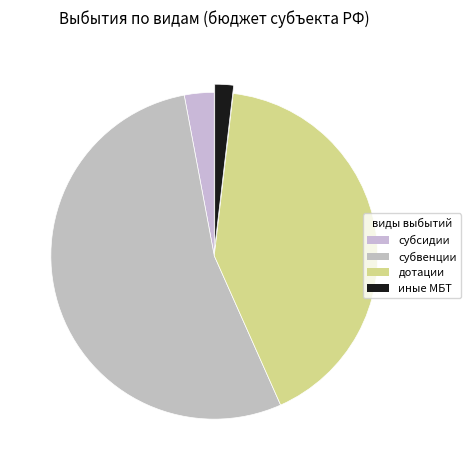

Which slice is the largest?

субвенции